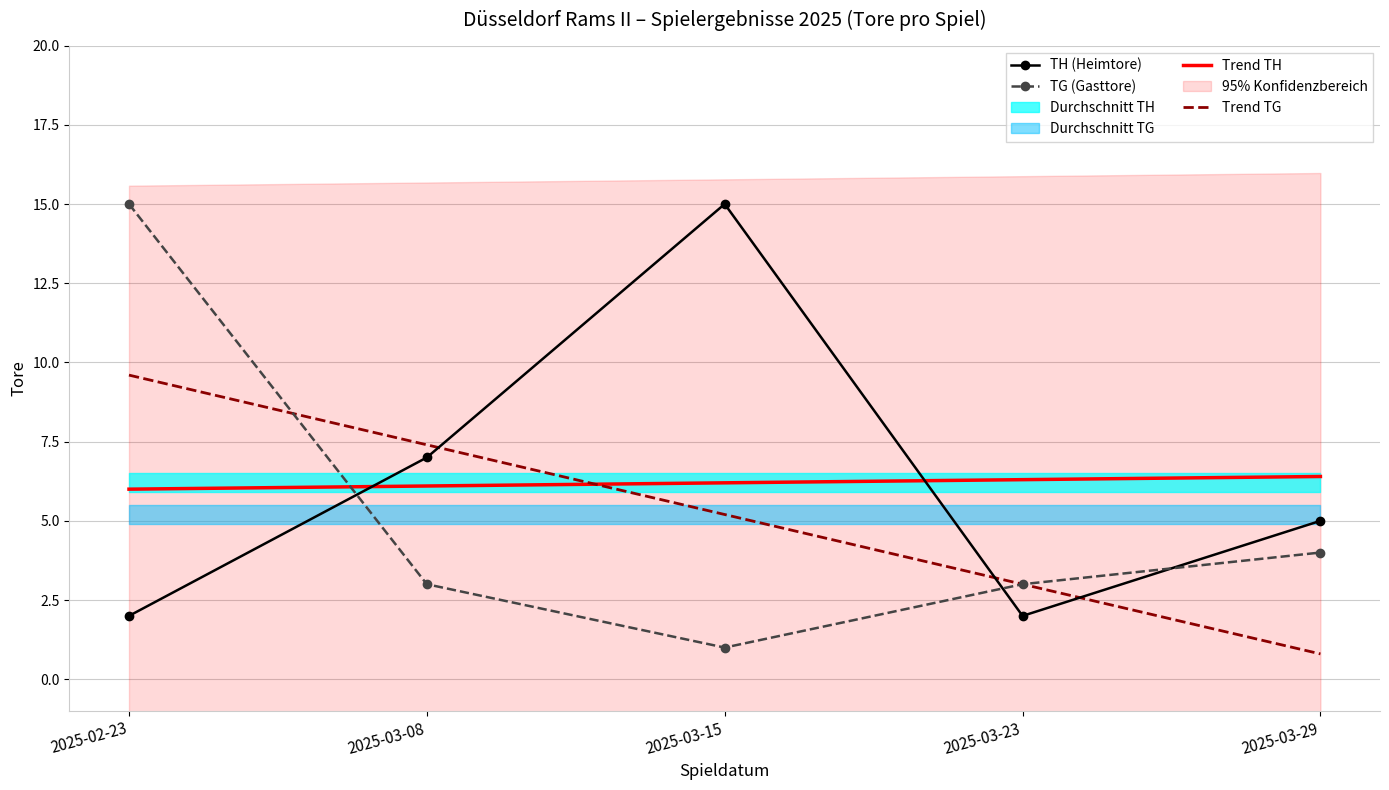

At 2025-03-29, list the series in order from largest to smallest.

Trend TH, TH (Heimtore), TG (Gasttore), Trend TG